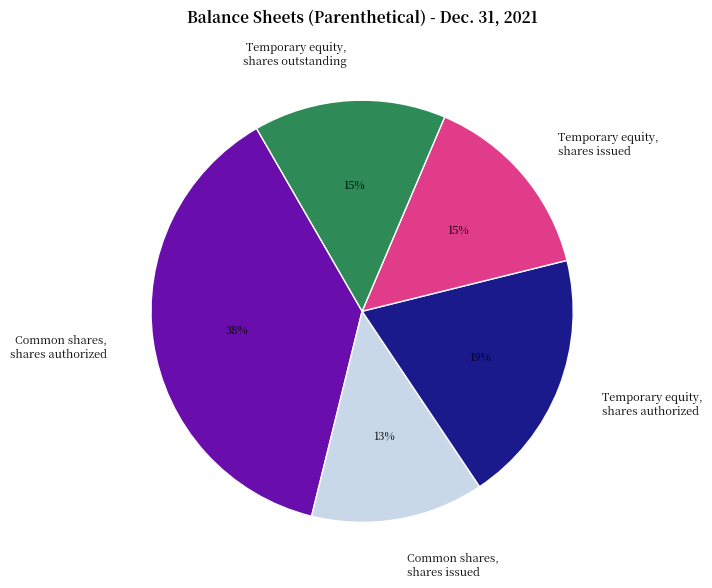

The Common shares, shares authorized slice represents 38% of the pie. True or false?

True